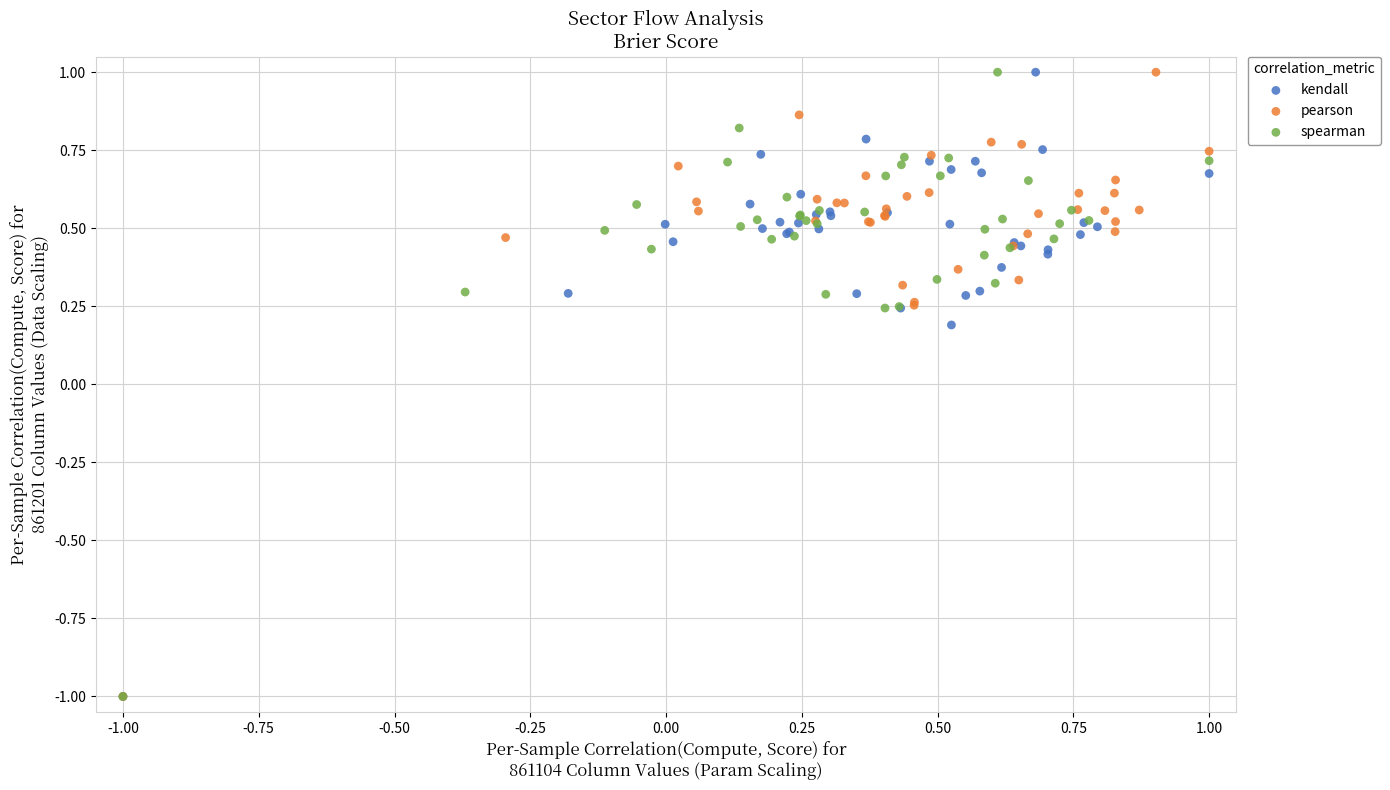

What are all the series names shown in the legend?

kendall, pearson, spearman